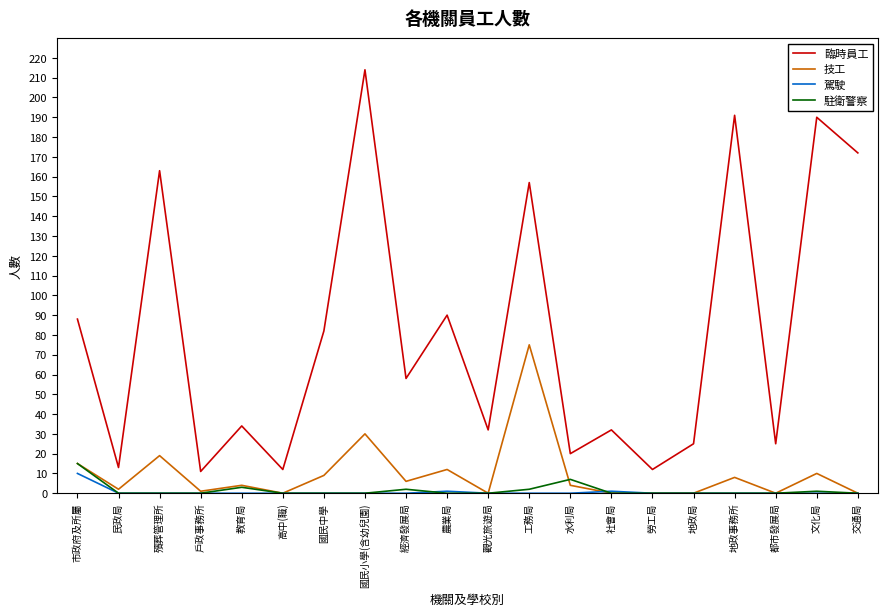

What is the maximum value for 駐衛警察?

15